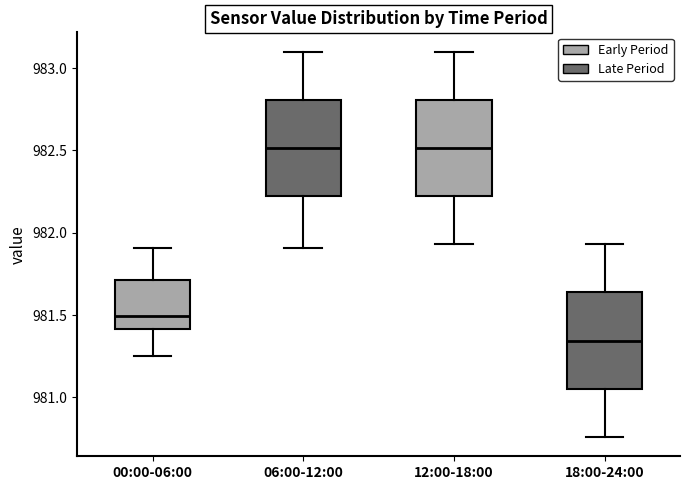

Reading left to right, read every box against the y-axis: the position of its median line, the range the box covers, and the ends of its whiskers. The values are not printed on the chart, so give them approximately, as read against the axis.

00:00-06:00: median 981.50, box 981.40 to 981.70, whiskers 981.25 to 981.90
06:00-12:00: median 982.50, box 982.20 to 982.80, whiskers 981.90 to 983.10
12:00-18:00: median 982.50, box 982.20 to 982.80, whiskers 981.95 to 983.10
18:00-24:00: median 981.35, box 981.05 to 981.65, whiskers 980.75 to 981.95